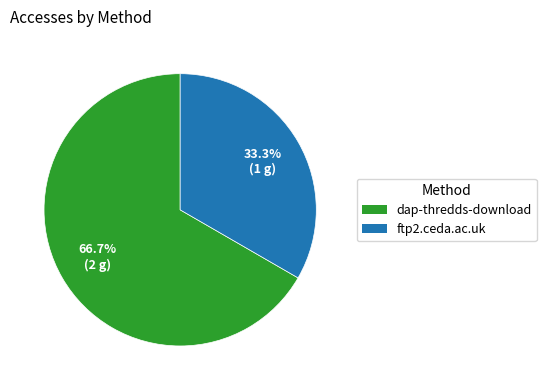

To the nearest percent, what is the combined percentage of dap-thredds-download and ftp2.ceda.ac.uk?

100%